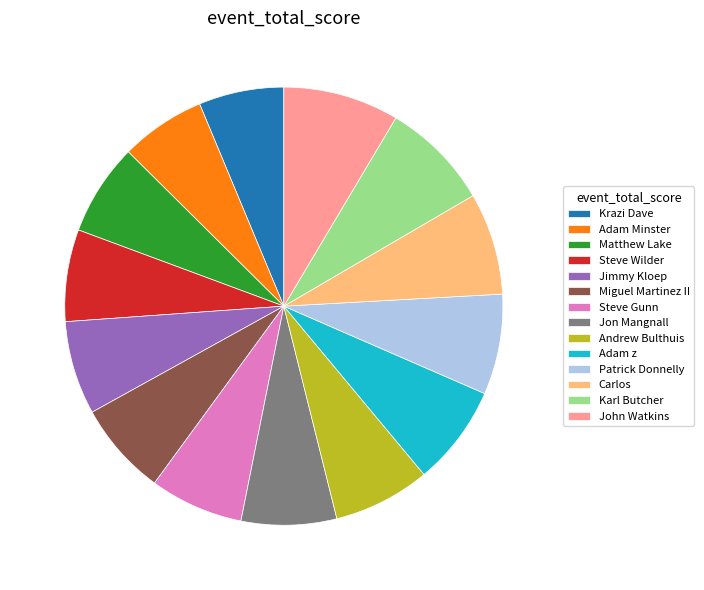

Approximately how many times larger is the value at Matthew Lake compared to Steve Wilder?

1.0